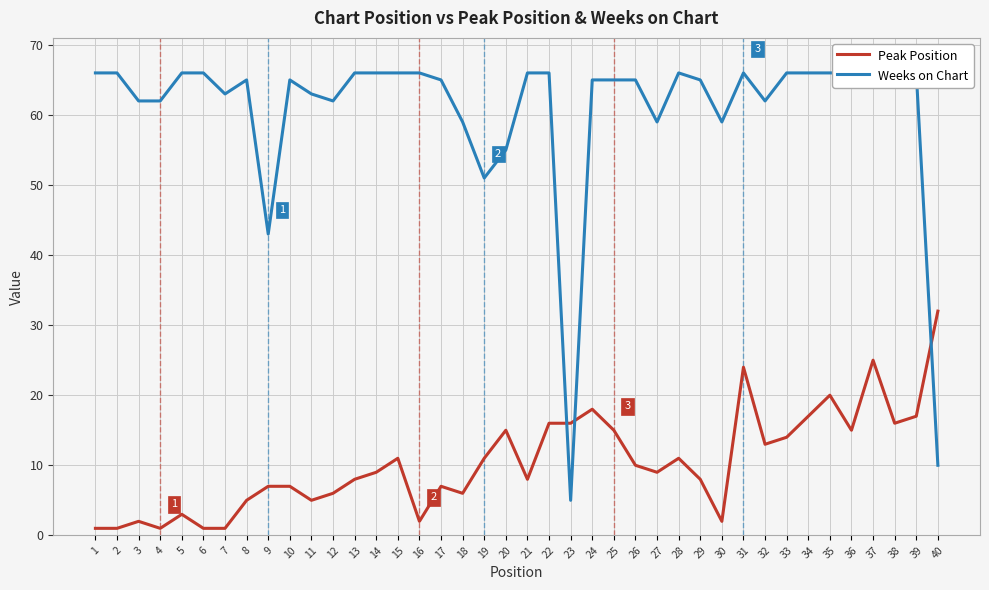

Does the chart display data point markers on the line(s)?

No